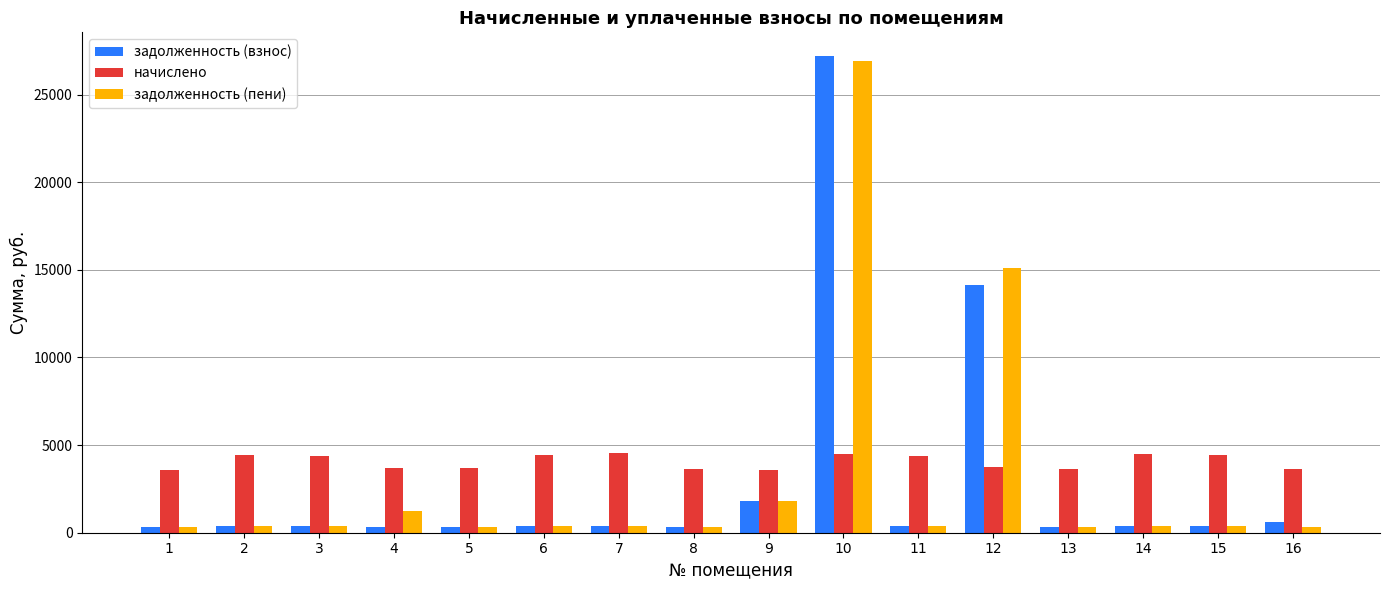

What is the value of the начислено bar at the 15th from the left?

4424.3